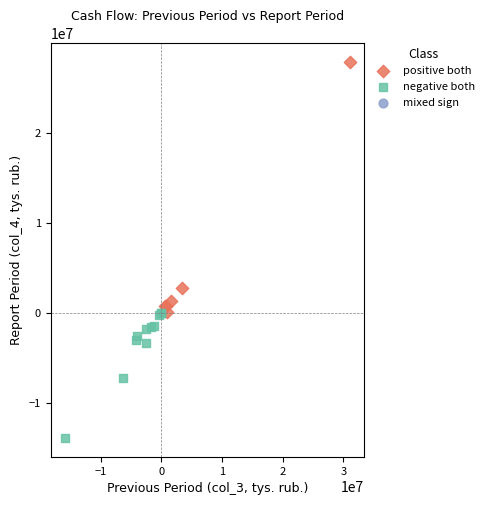

Which series reaches the minimum Y coordinate?

negative both